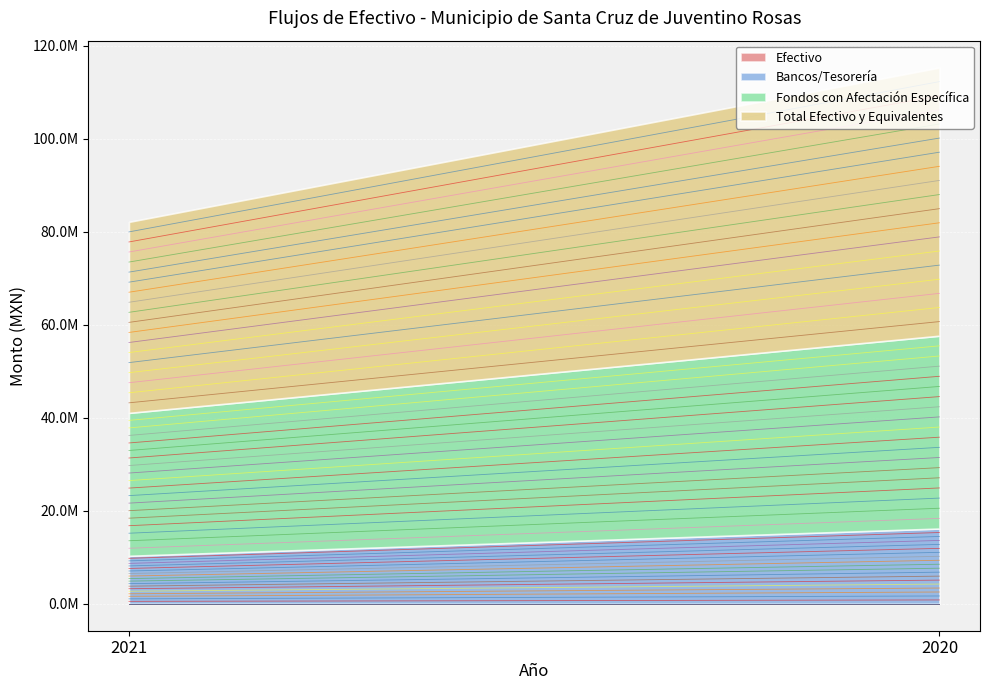

Where is Fondos con Afectación Específica nearest to the value 36098861?

2021